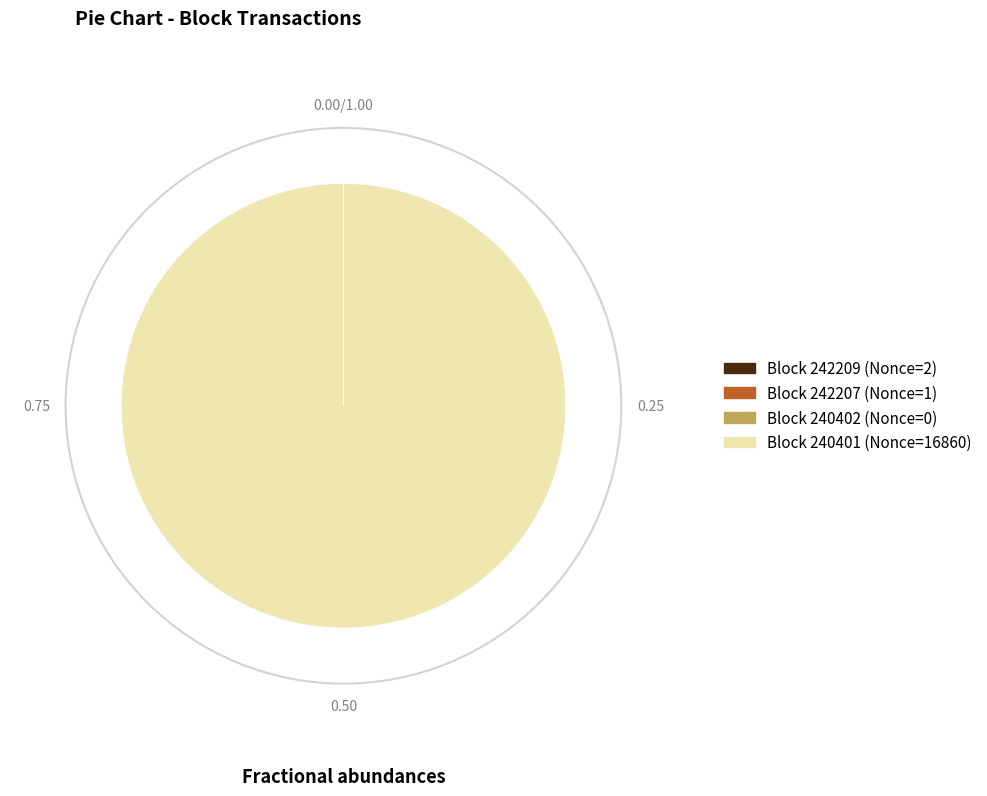

Is there a majority slice in this chart?

Yes